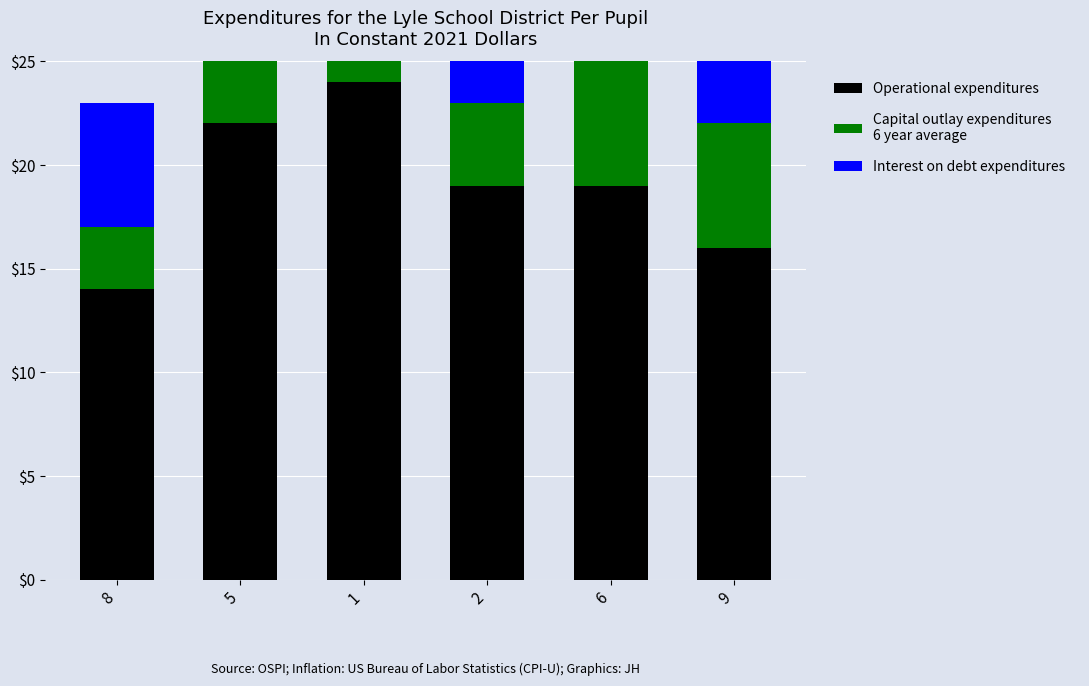

Where does the Interest on debt expenditures series first go above 7?

2